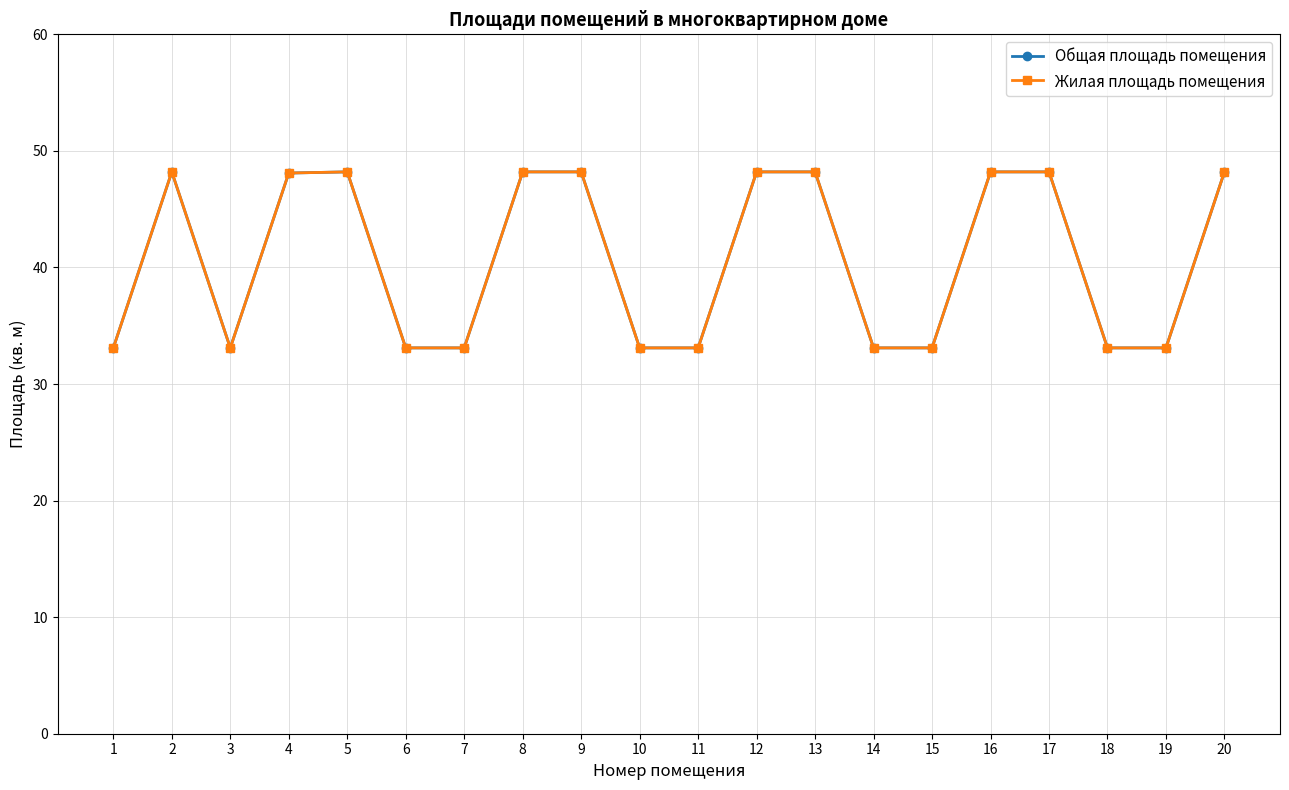

What is the sum of all Общая площадь помещения values?

812.9